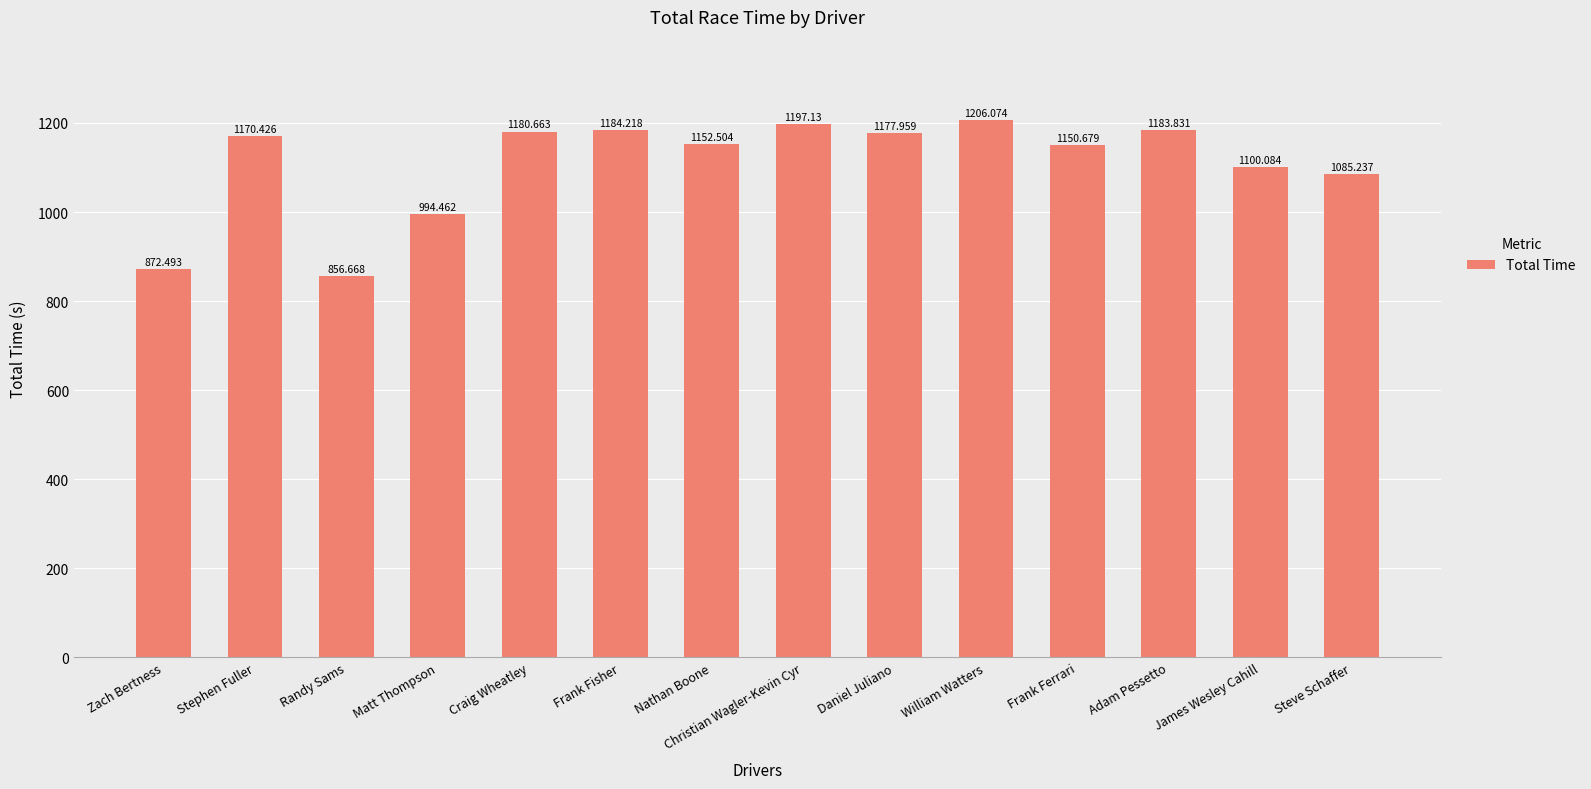

How many categories are shown in the chart?

14